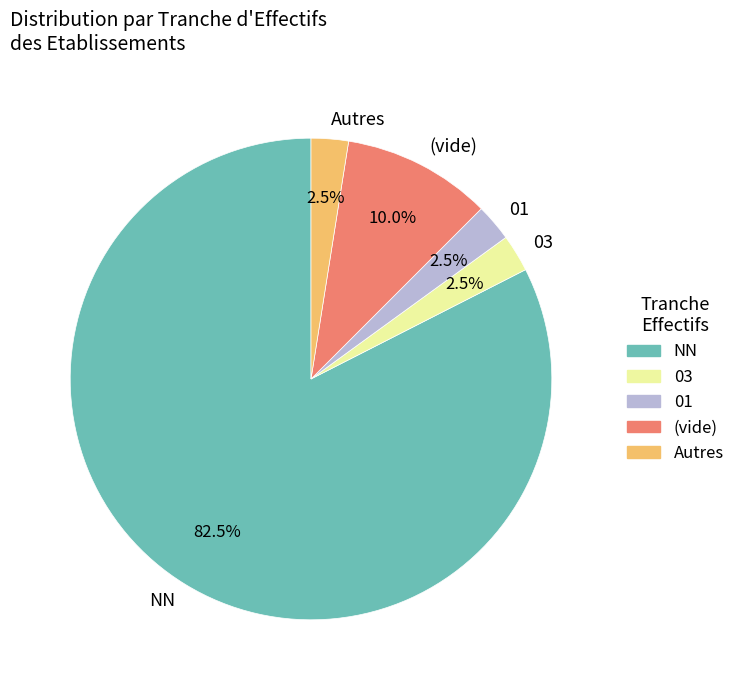

Does 03 account for over 50% of the chart?

No